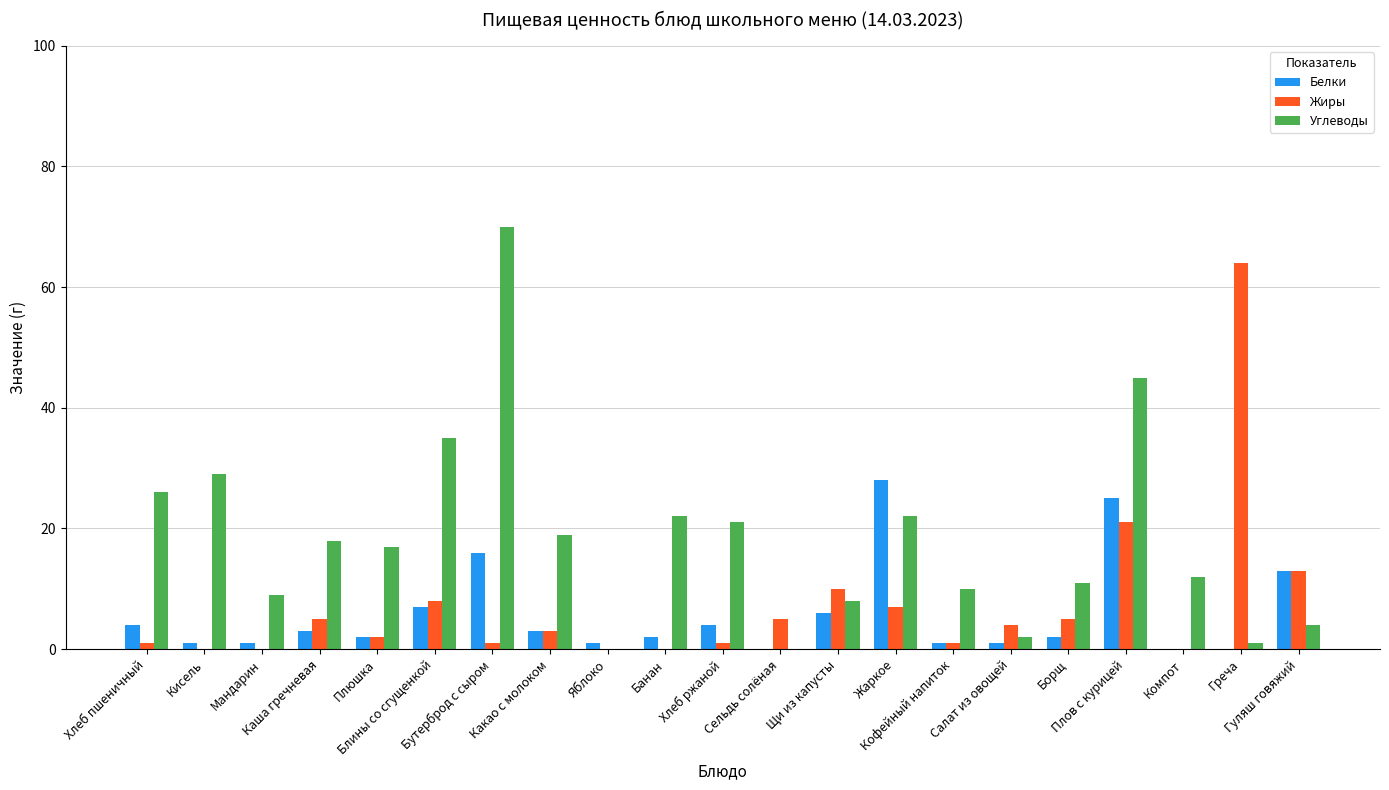

Reading right to left, extract all data points from this chart.

Белки: Гуляш говяжий=13	Греча=0	Компот=0	Плов с курицей=25	Борщ=2	Салат из овощей=1	Кофейный напиток=1	Жаркое=28	Щи из капусты=6	Сельдь солёная=0	Хлеб ржаной=4	Банан=2	Яблоко=1	Какао с молоком=3	Бутерброд с сыром=16	Блины со сгущенкой=7	Плюшка=2	Каша гречневая=3	Мандарин=1	Кисель=1	Хлеб пшеничный=4
Жиры: Гуляш говяжий=13	Греча=64	Компот=0	Плов с курицей=21	Борщ=5	Салат из овощей=4	Кофейный напиток=1	Жаркое=7	Щи из капусты=10	Сельдь солёная=5	Хлеб ржаной=1	Банан=0	Яблоко=0	Какао с молоком=3	Бутерброд с сыром=1	Блины со сгущенкой=8	Плюшка=2	Каша гречневая=5	Мандарин=0	Кисель=0	Хлеб пшеничный=1
Углеводы: Гуляш говяжий=4	Греча=1	Компот=12	Плов с курицей=45	Борщ=11	Салат из овощей=2	Кофейный напиток=10	Жаркое=22	Щи из капусты=8	Сельдь солёная=0	Хлеб ржаной=21	Банан=22	Яблоко=0	Какао с молоком=19	Бутерброд с сыром=70	Блины со сгущенкой=35	Плюшка=17	Каша гречневая=18	Мандарин=9	Кисель=29	Хлеб пшеничный=26